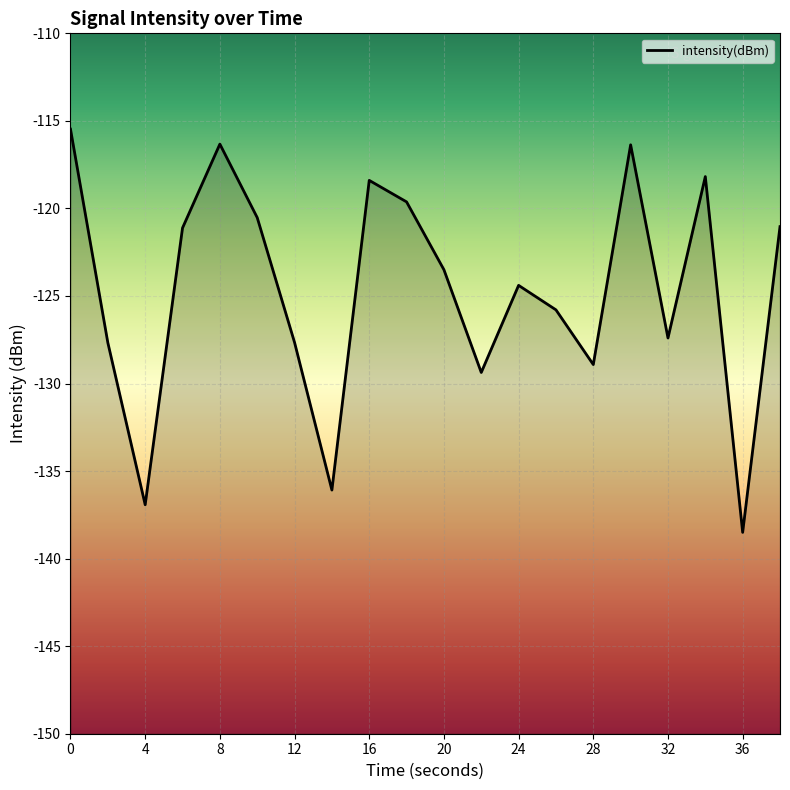

True or false: the data shows -138.5 at 36.

True